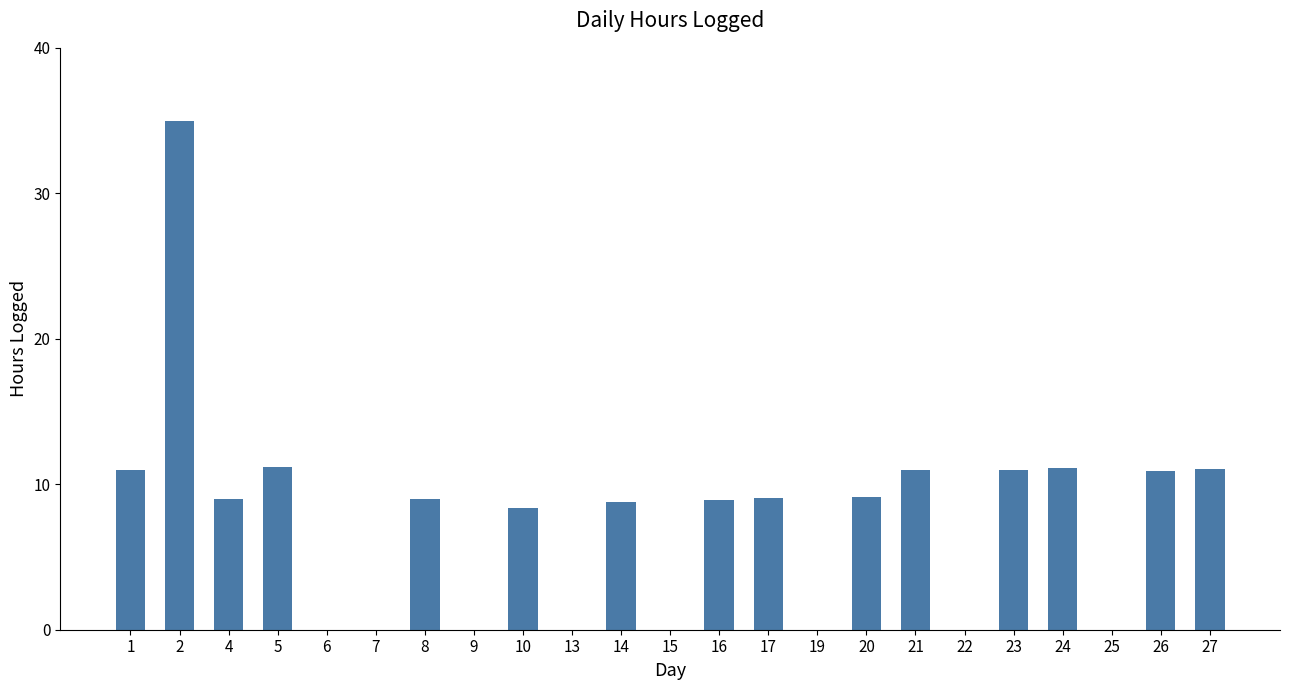

What is the change in value from 8 to 13?

-9.0